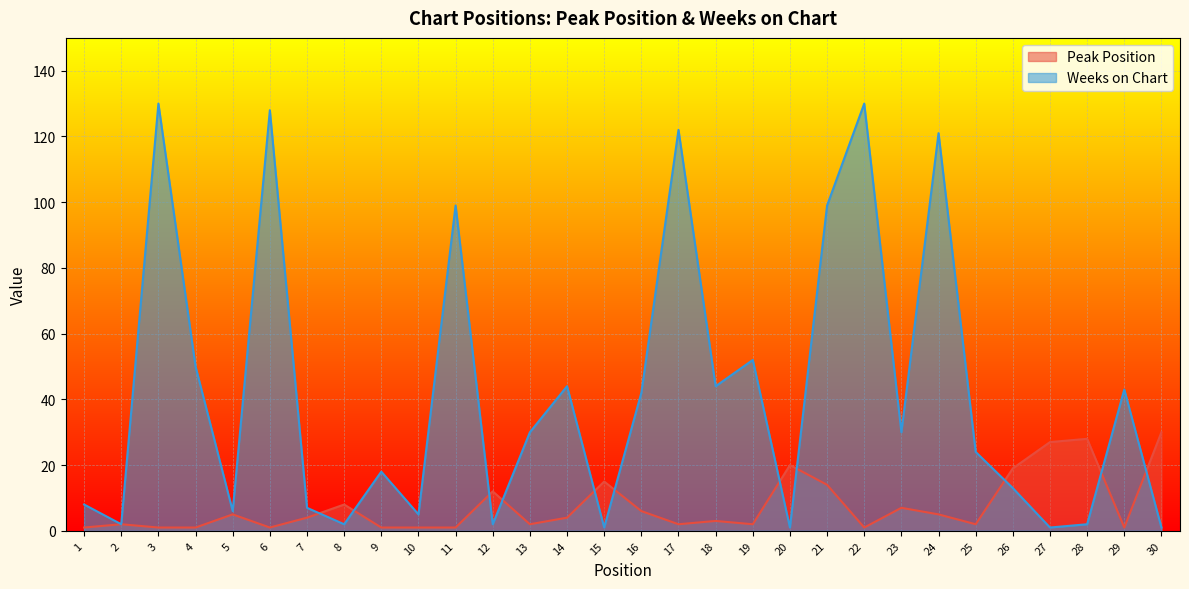

Rank the series at 14 from highest to lowest value.

Weeks on Chart, Peak Position